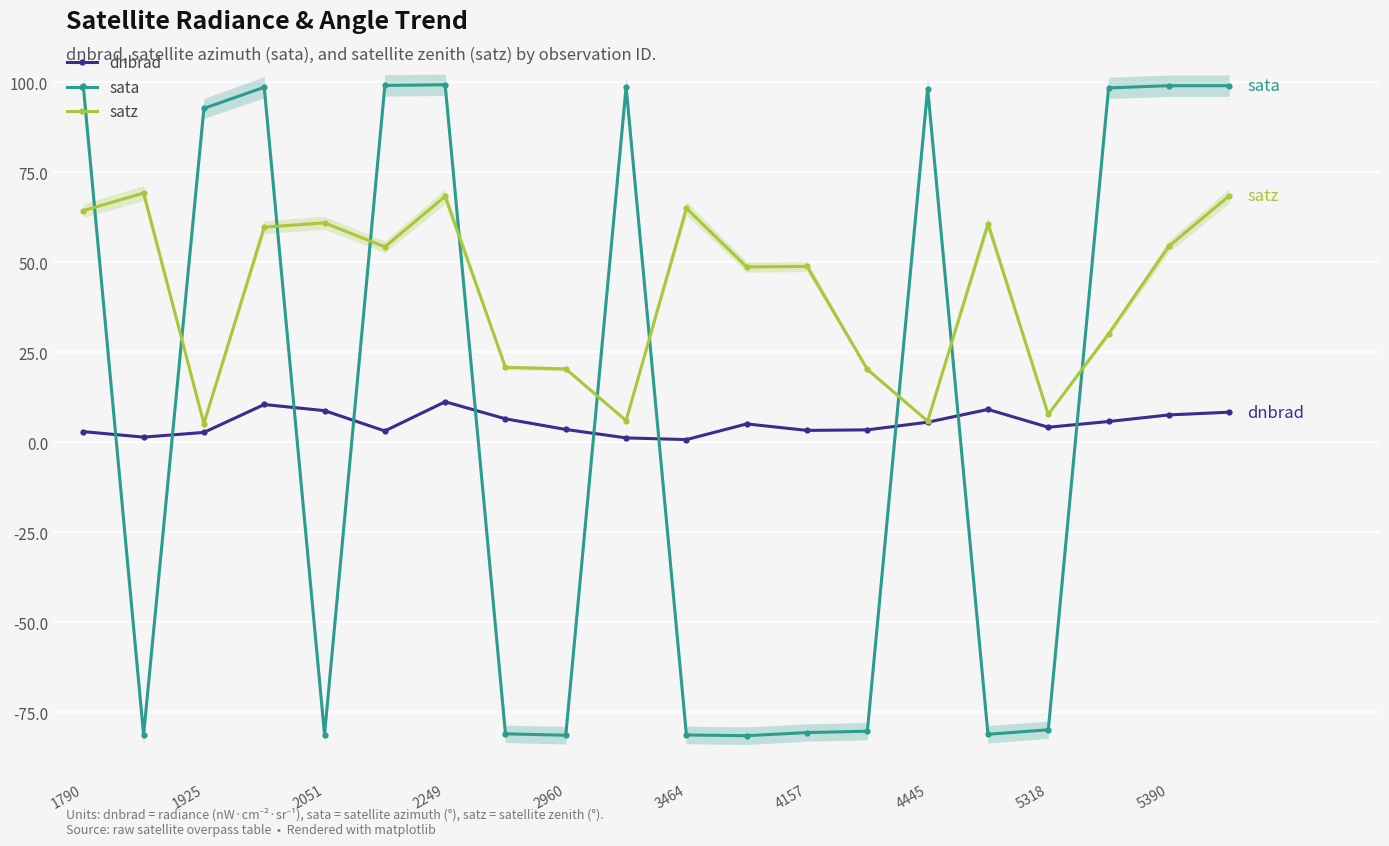

What is the highest value of the sata series?

99.3